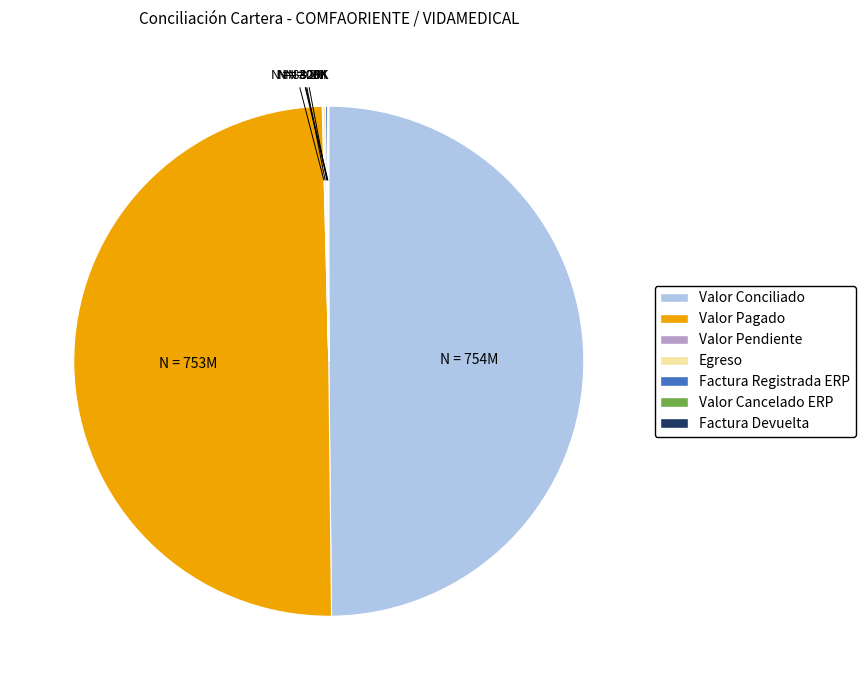

True or false: Valor Pagado accounts for 50% of the total.

True